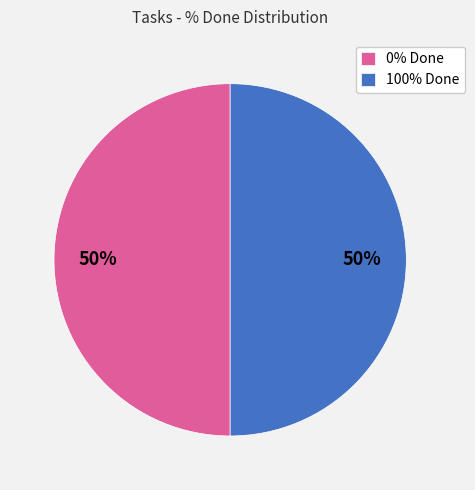

What percentage is the 100% Done slice, to the nearest percent?

50%